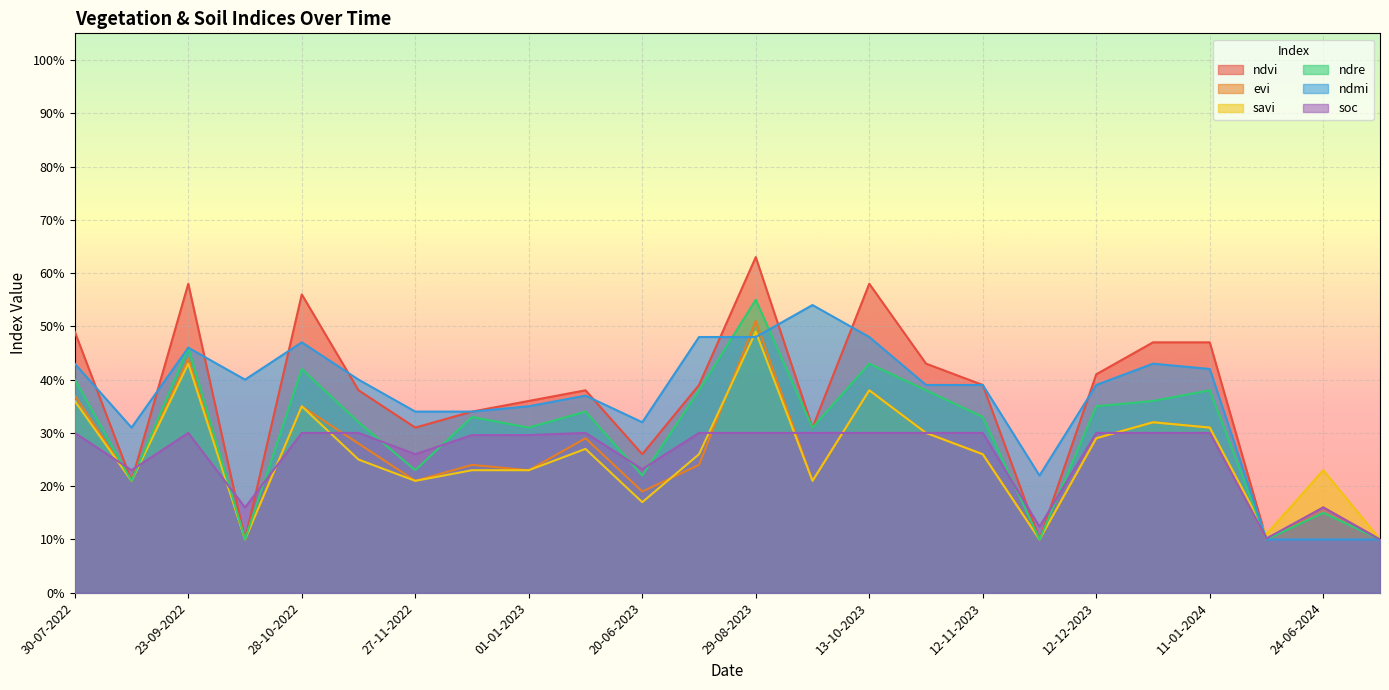

How many data points does each series have?

24